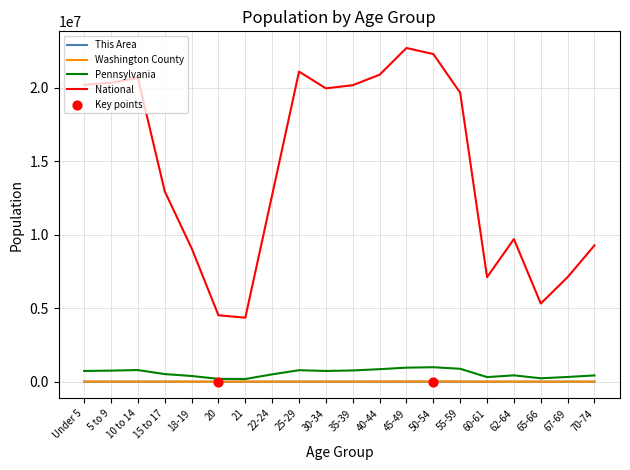

What is the total value across all series at 21?

4540416